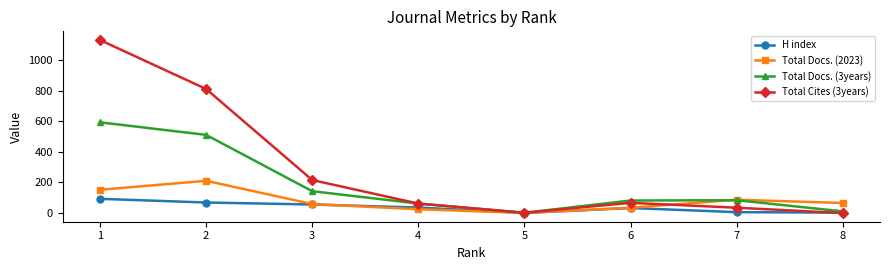

Is the value of Total Docs. (2023) at 1 greater than the value of Total Docs. (3years) at 5?

Yes